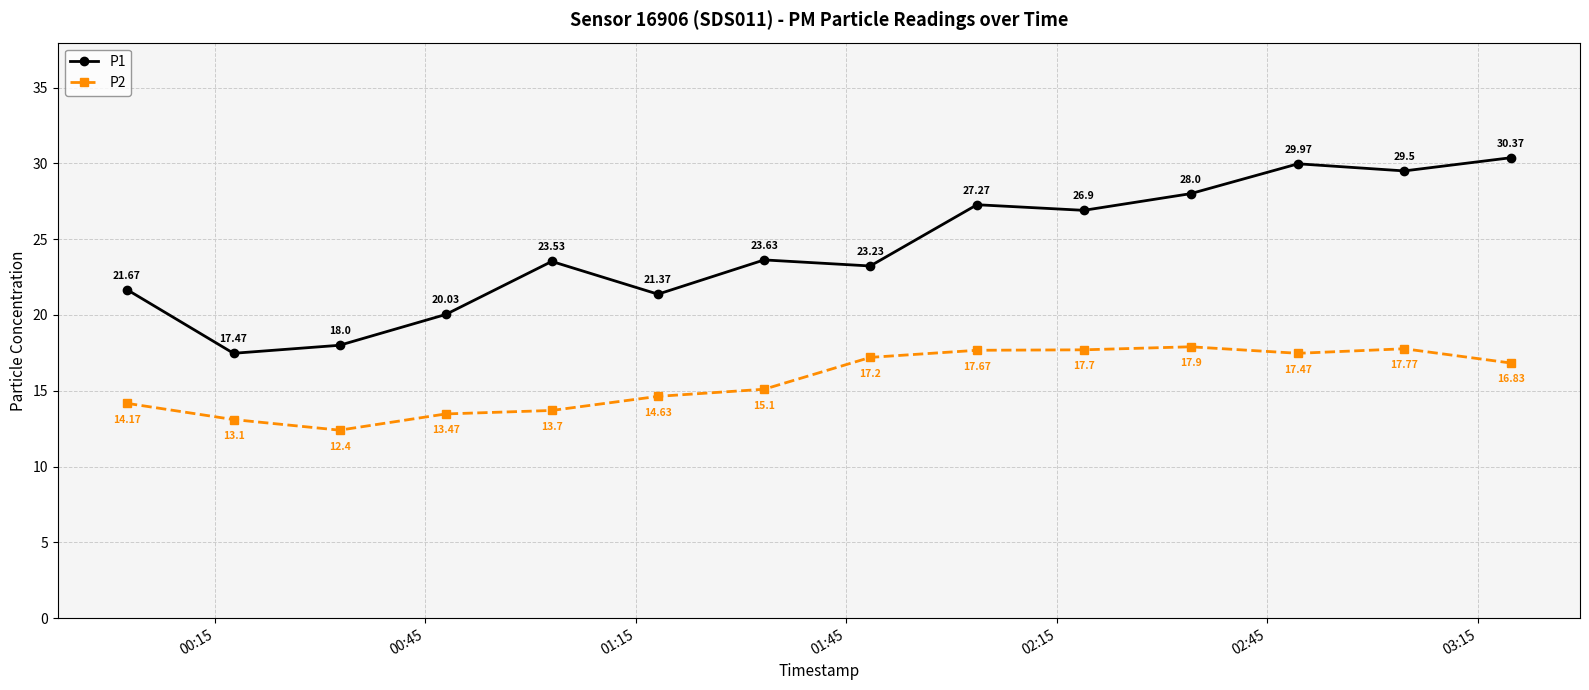

How many interior local valleys does the P2 series have?

2